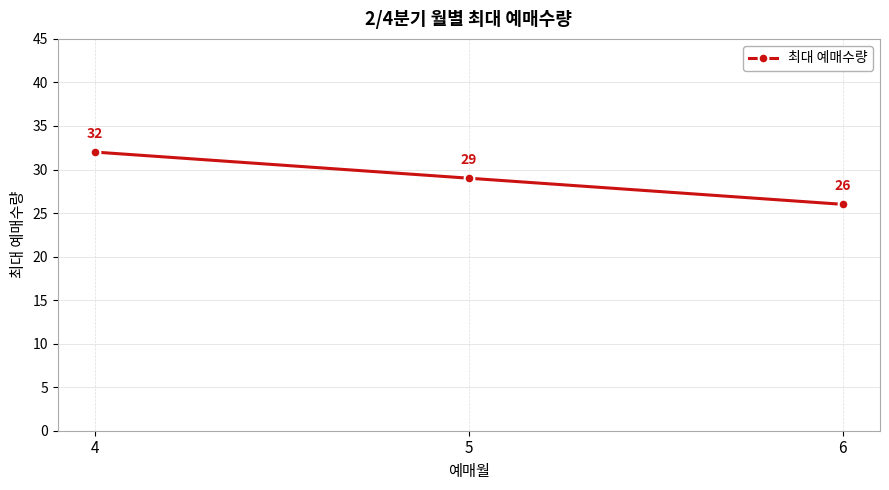

Reading left to right, extract all data points from this chart.

4=32	5=29	6=26